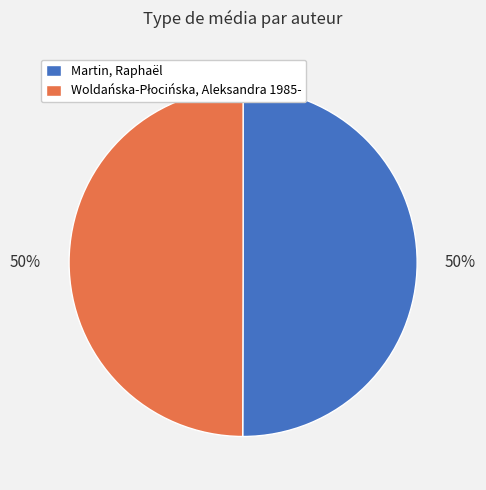

Is it true that Martin, Raphaël is 50% of the pie?

True